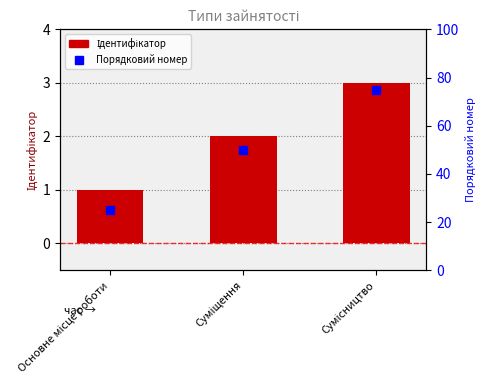

What is the greatest value displayed?

75